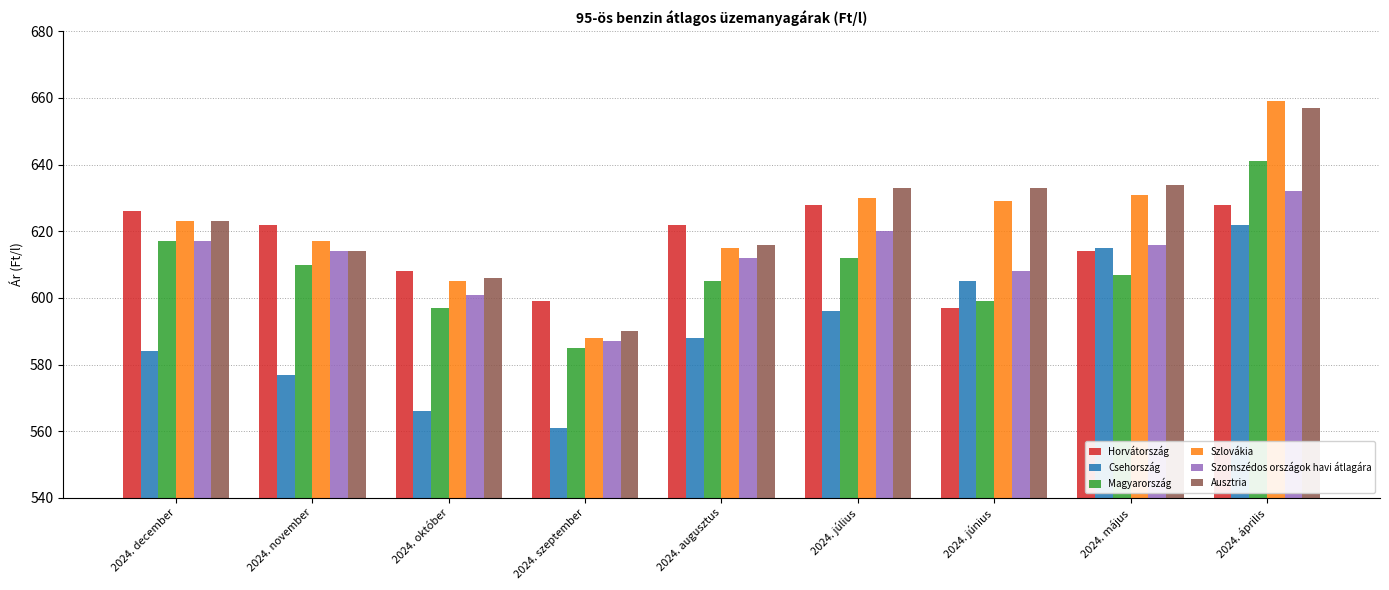

Reading left to right, transcribe all the data shown in this chart.

Horvátország: 626	622	608	599	622	628	597	614	628
Csehország: 584	577	566	561	588	596	605	615	622
Magyarország: 617	610	597	585	605	612	599	607	641
Szlovákia: 623	617	605	588	615	630	629	631	659
Szomszédos országok havi átlagára: 617	614	601	587	612	620	608	616	632
Ausztria: 623	614	606	590	616	633	633	634	657